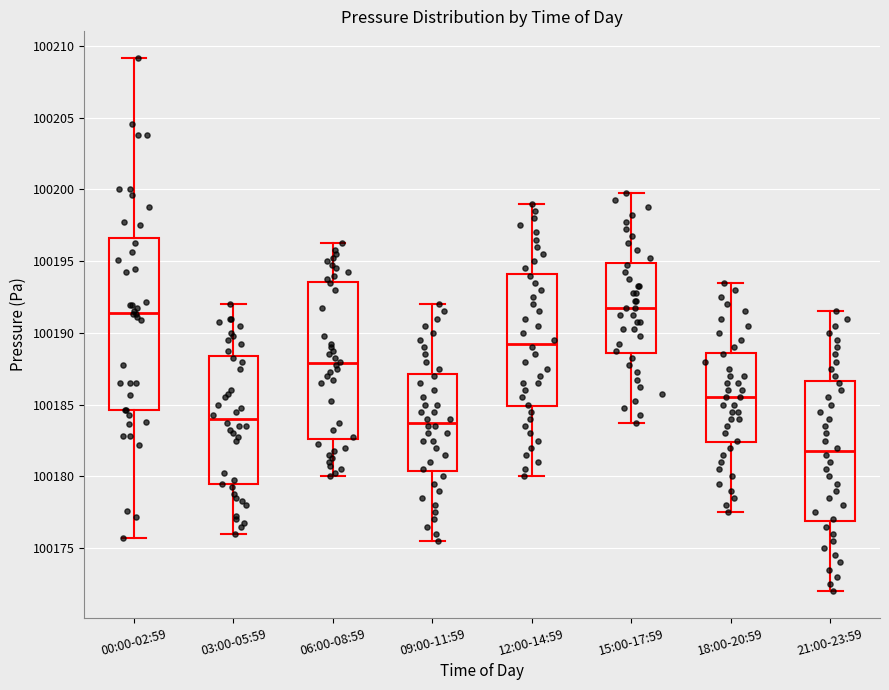

Reading left to right, read every box against the y-axis: the position of its median line, the range the box covers, and the ends of its whiskers. The values are not printed on the chart, so give them approximately, as read against the axis.

00:00-02:59: median 100191.5, box 100184.5 to 100196.5, whiskers 100175.5 to 100209.0
03:00-05:59: median 100184.0, box 100179.5 to 100188.5, whiskers 100176.0 to 100192.0
06:00-08:59: median 100188.0, box 100182.5 to 100193.5, whiskers 100180.0 to 100196.5
09:00-11:59: median 100184.0, box 100180.5 to 100187.0, whiskers 100175.5 to 100192.0
12:00-14:59: median 100189.5, box 100185.0 to 100194.0, whiskers 100180.0 to 100199.0
15:00-17:59: median 100192.0, box 100188.5 to 100195.0, whiskers 100184.0 to 100200.0
18:00-20:59: median 100185.5, box 100182.5 to 100188.5, whiskers 100177.5 to 100193.5
21:00-23:59: median 100182.0, box 100177.0 to 100186.5, whiskers 100172.0 to 100191.5